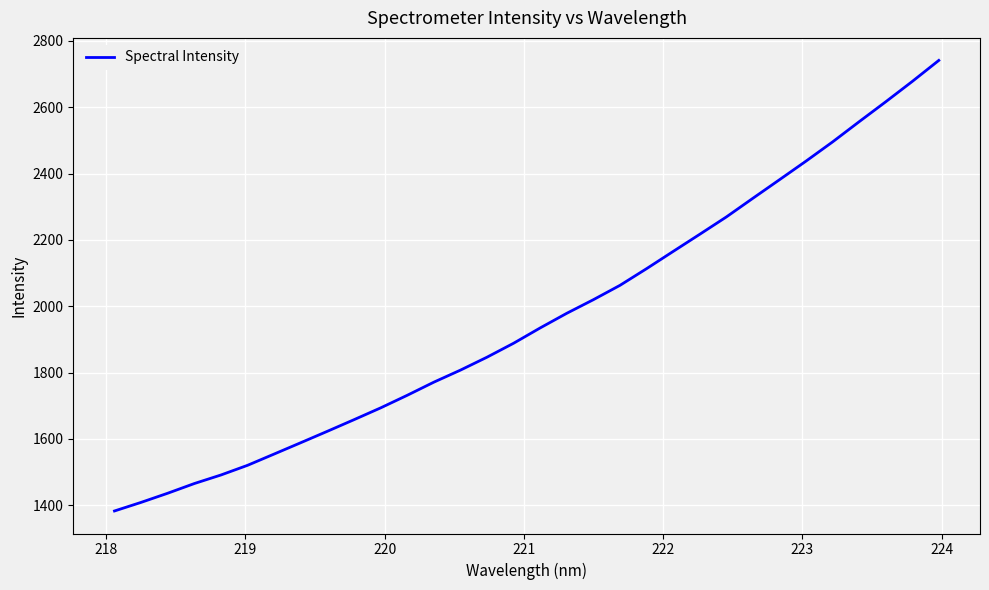

What is the greatest value displayed?

2741.4